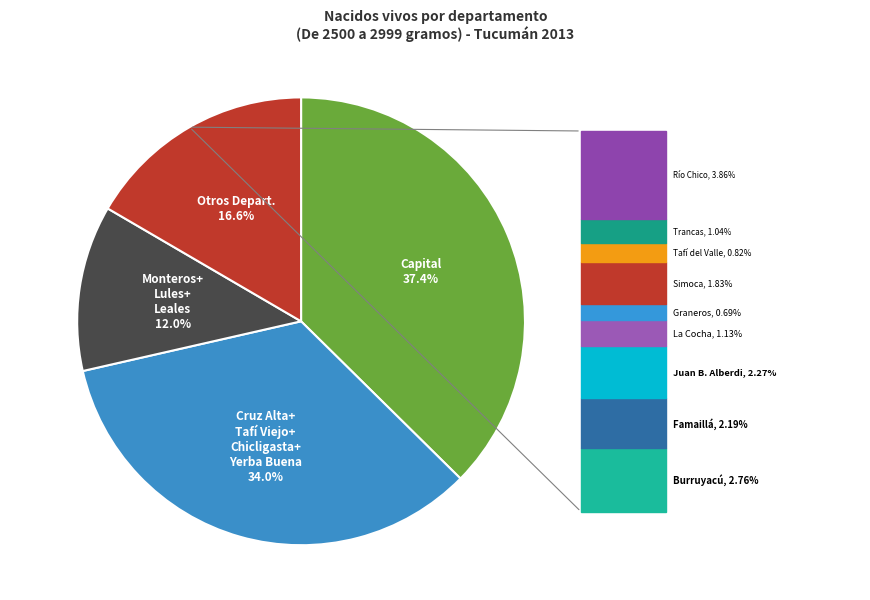

Is there any slice that represents more than half of the pie?

No